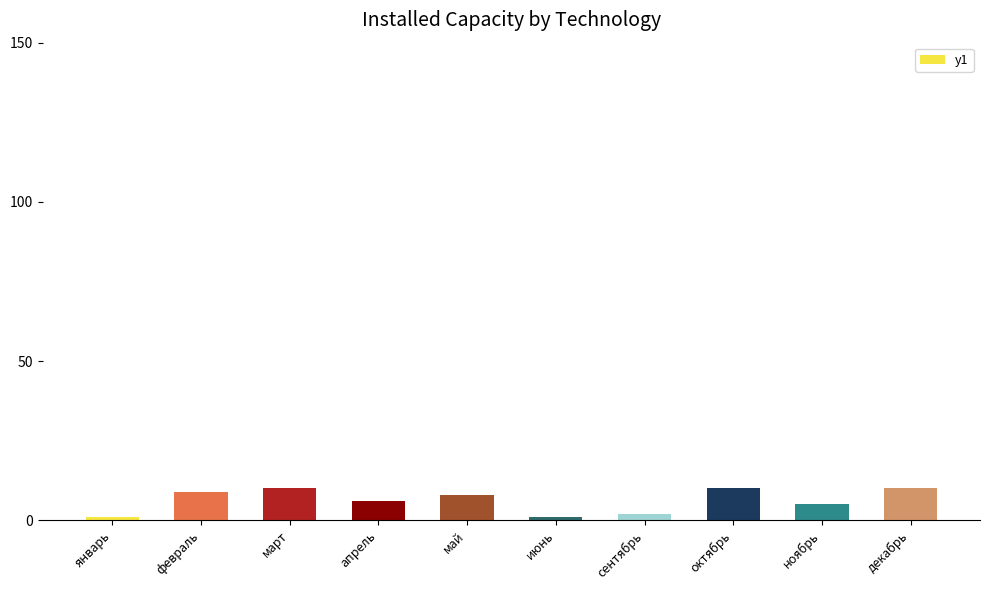

What is the difference between the maximum and minimum values?

9